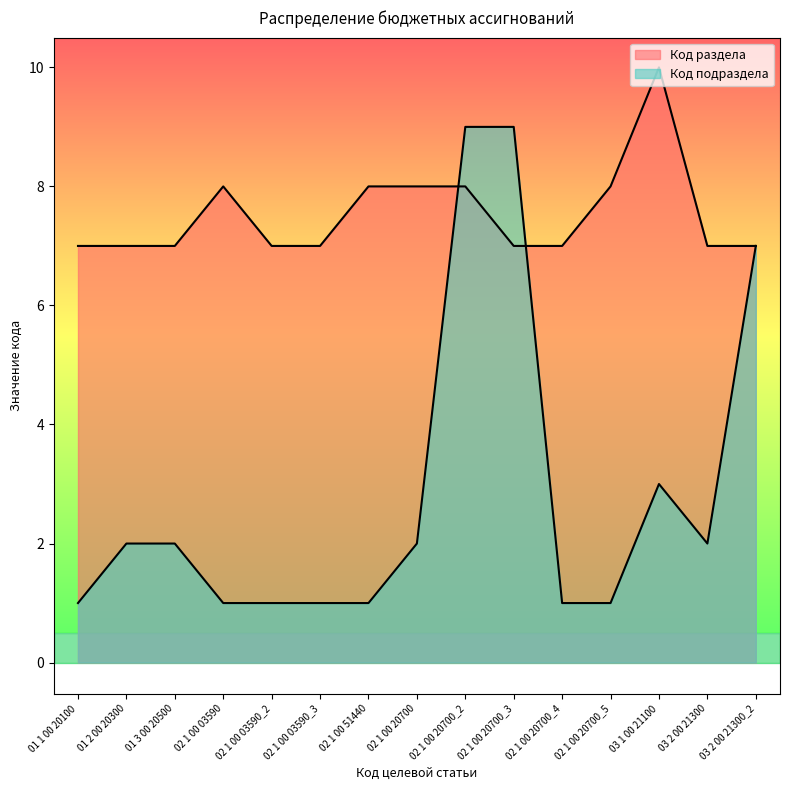

At which category is the sum across all series the highest?

02 1 00 20700_2